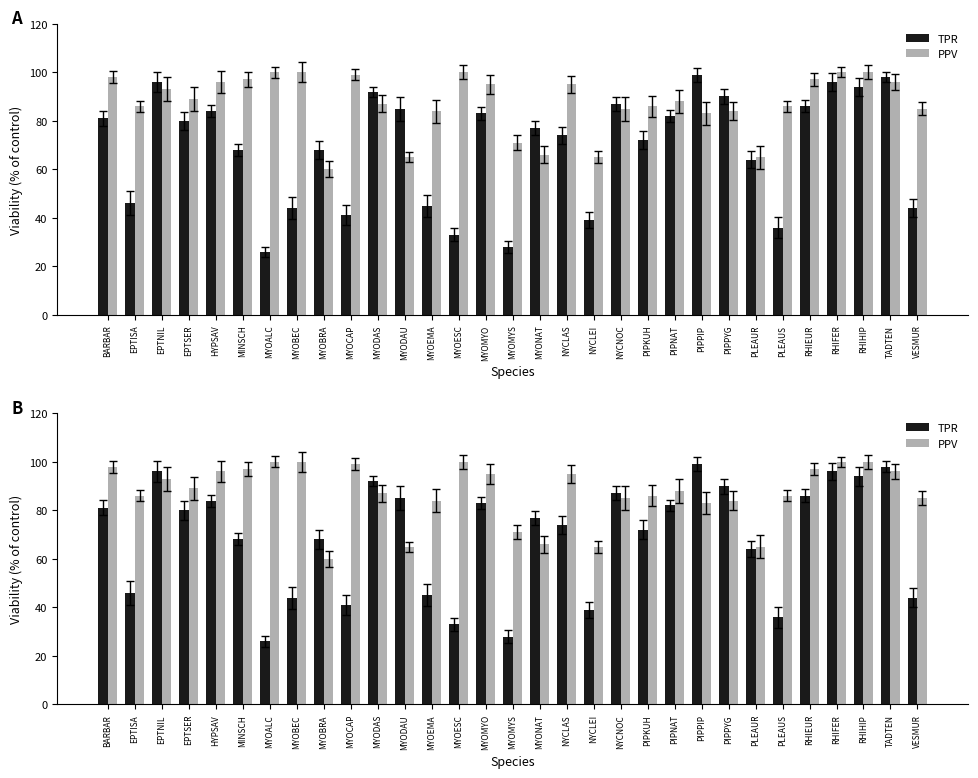

Is the value of TPR at TADTEN greater than the value of PPV at MYOMYO?

Yes